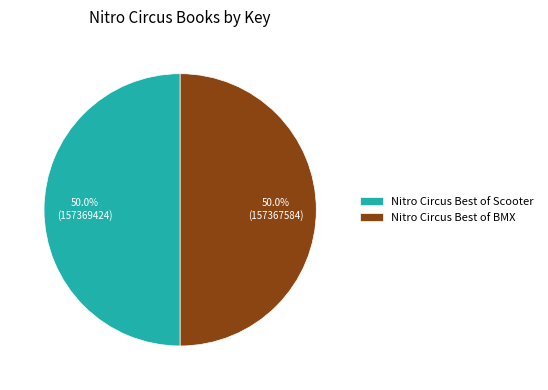

True or false: Nitro Circus Best of BMX accounts for 50% of the total.

True